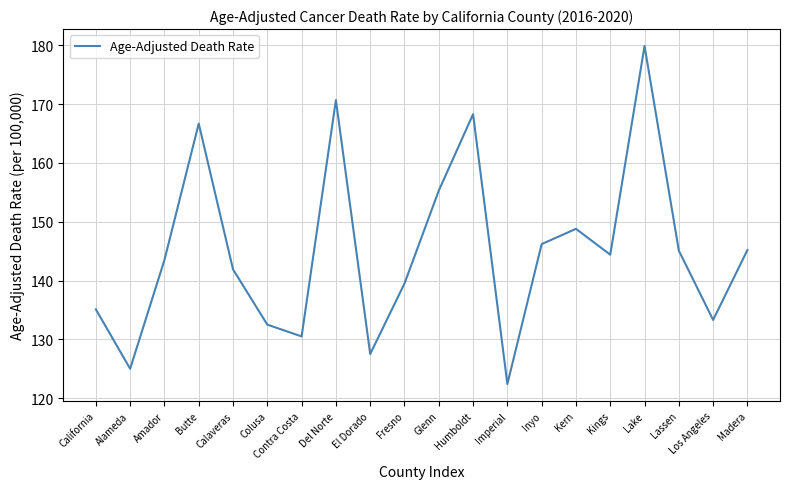

Is it true that the value at Lassen is 234.0?

False